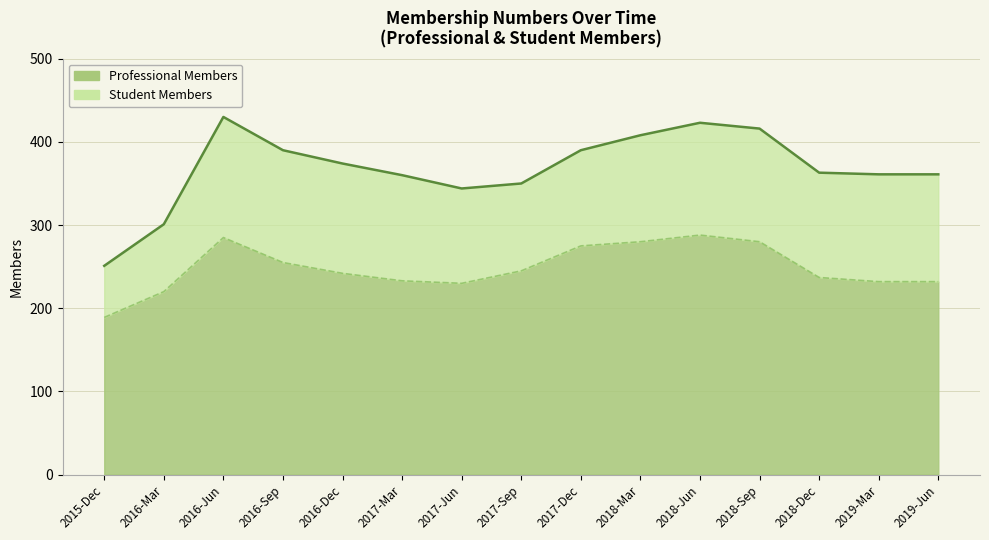

Which category has the highest value in the Student Members series?

2016-Jun